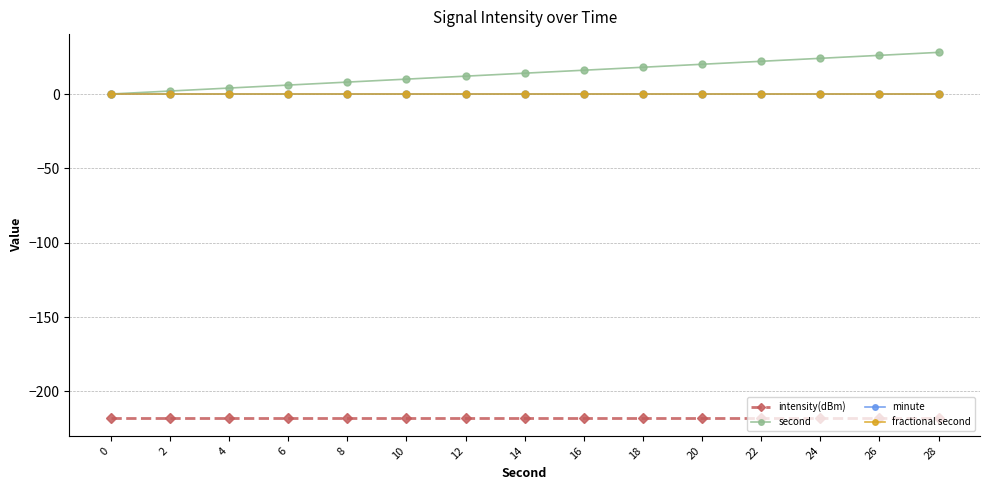

Reading right to left, transcribe all the data shown in this chart.

intensity(dBm): -217.6	-217.6	-217.6	-217.6	-217.6	-217.6	-217.6	-217.6	-217.6	-217.6	-217.6	-217.6	-217.6	-217.6	-217.6
second: 28.0	26.0	24.0	22.0	20.0	18.0	16.0	14.0	12.0	10.0	8.0	6.0	4.0	2.0	0.0
minute: 0.0	0.0	0.0	0.0	0.0	0.0	0.0	0.0	0.0	0.0	0.0	0.0	0.0	0.0	0.0
fractional second: 0.0	0.0	0.0	0.0	0.0	0.0	0.0	0.0	0.0	0.0	0.0	0.0	0.0	0.0	0.0